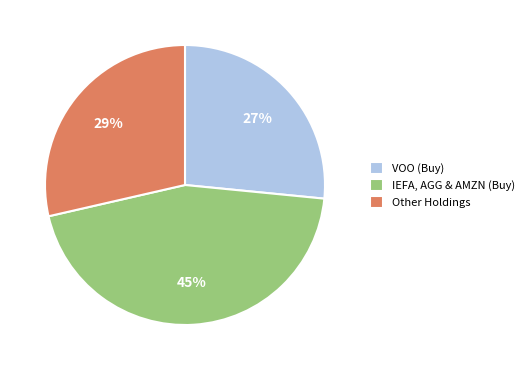

Rank the categories by value from highest to lowest.

IEFA, AGG & AMZN (Buy), Other Holdings, VOO (Buy)